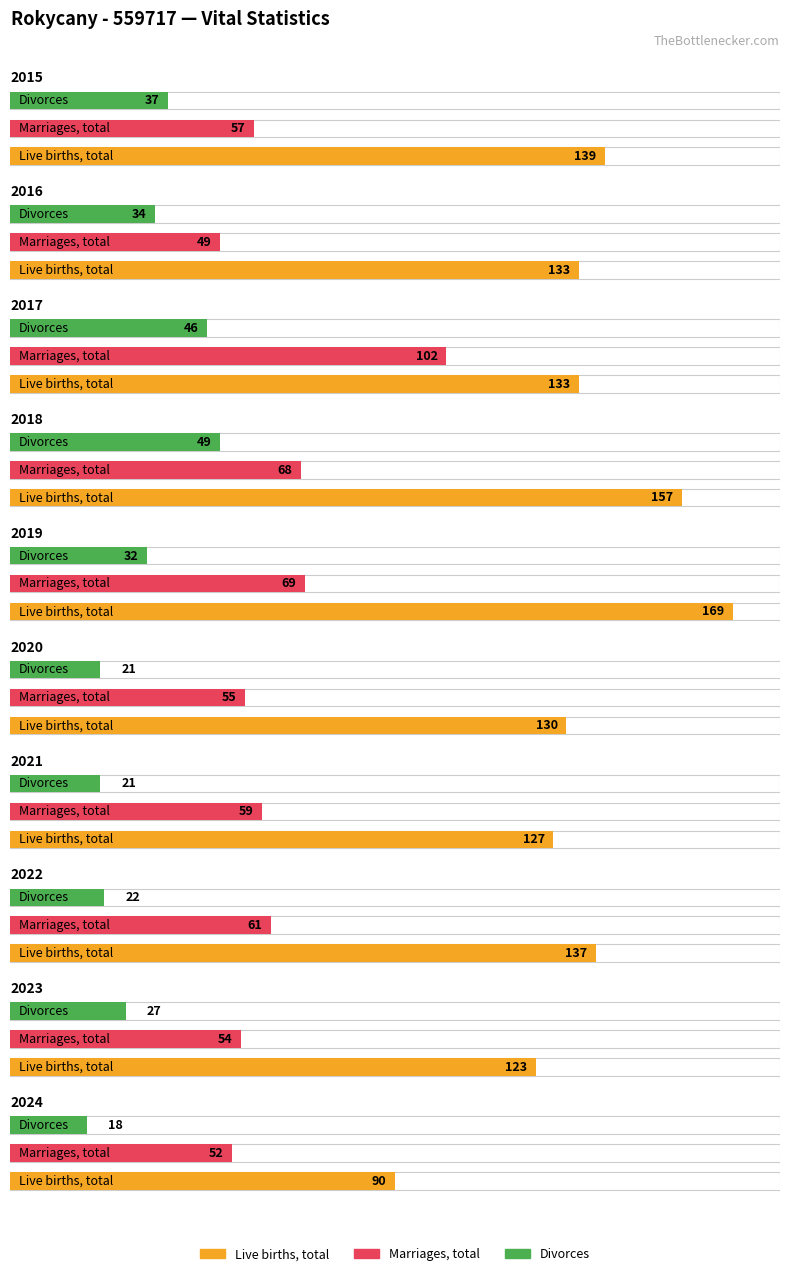

Read the Divorces value at 2024.

18